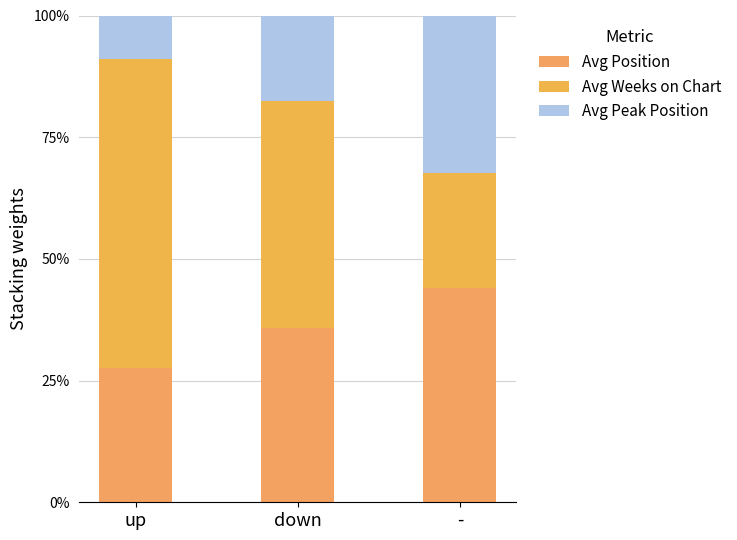

What is the sum of the Avg Position values at - and down?

79.6